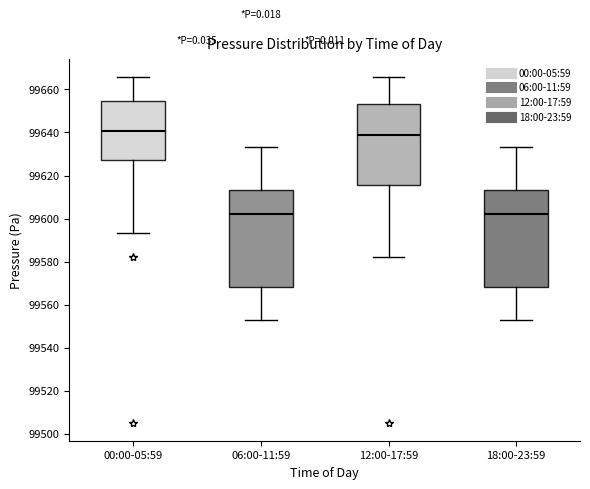

Reading left to right, transcribe this box plot: for each box, give where its median line is, the range the box spans, and where its two whiskers end, as read against the y-axis. The values are not printed on the chart, so give them approximately, as read against the axis.

00:00-05:59: median 99640, box 99628 to 99654, whiskers 99594 to 99666
06:00-11:59: median 99602, box 99568 to 99614, whiskers 99552 to 99634
12:00-17:59: median 99638, box 99616 to 99654, whiskers 99582 to 99666
18:00-23:59: median 99602, box 99568 to 99614, whiskers 99552 to 99634